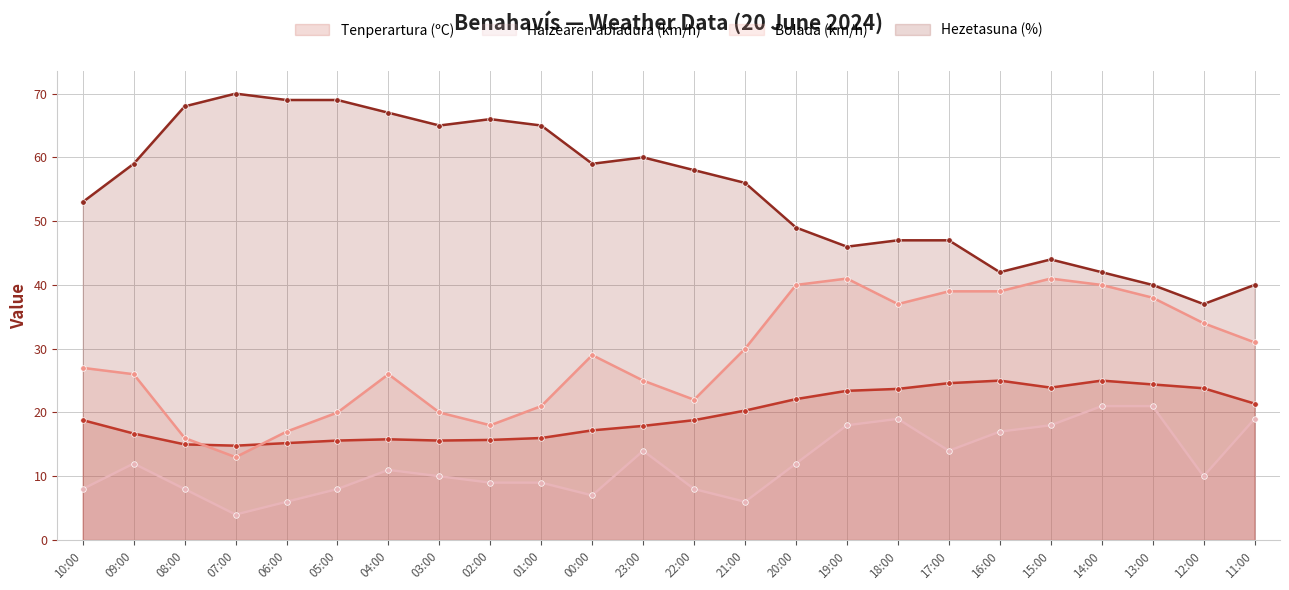

What is the average value of the Tenperartura (ºC) series?

19.6